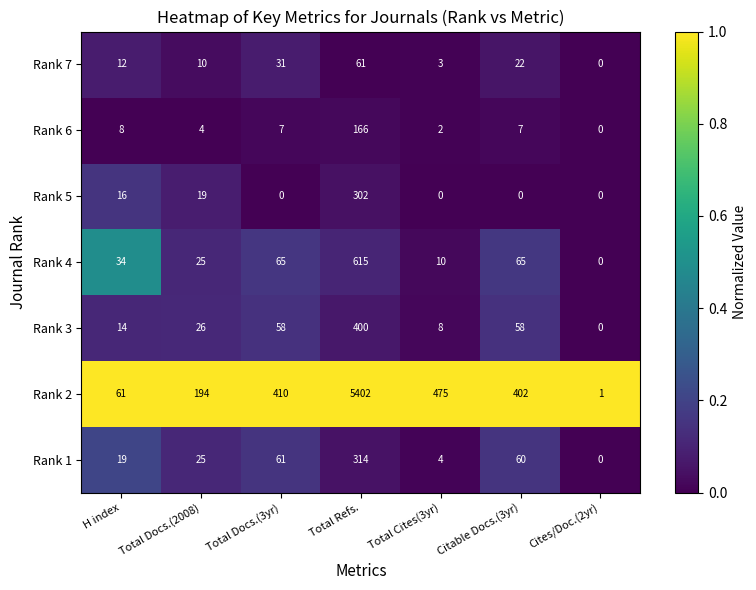

Which series changed the most between H index and Total Cites(3yr)?

Rank 2